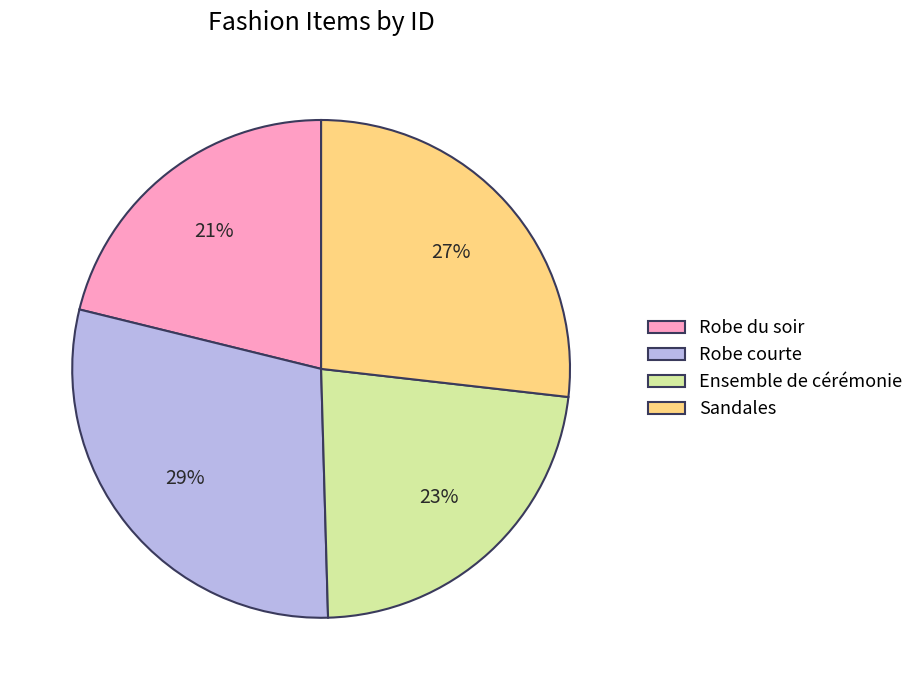

What percentage is the Robe courte slice, to the nearest percent?

29%